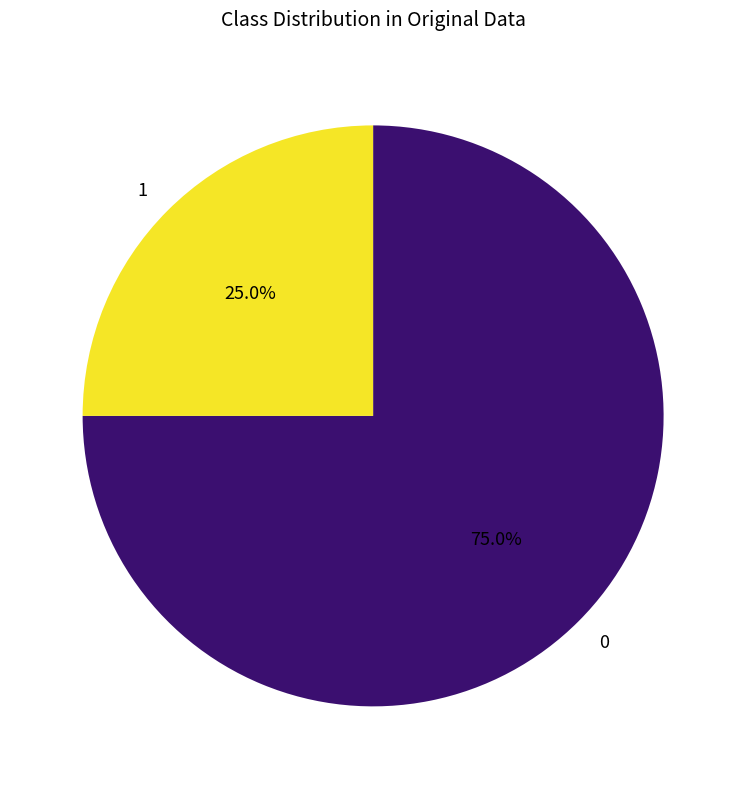

Which category has the biggest portion of the pie?

0